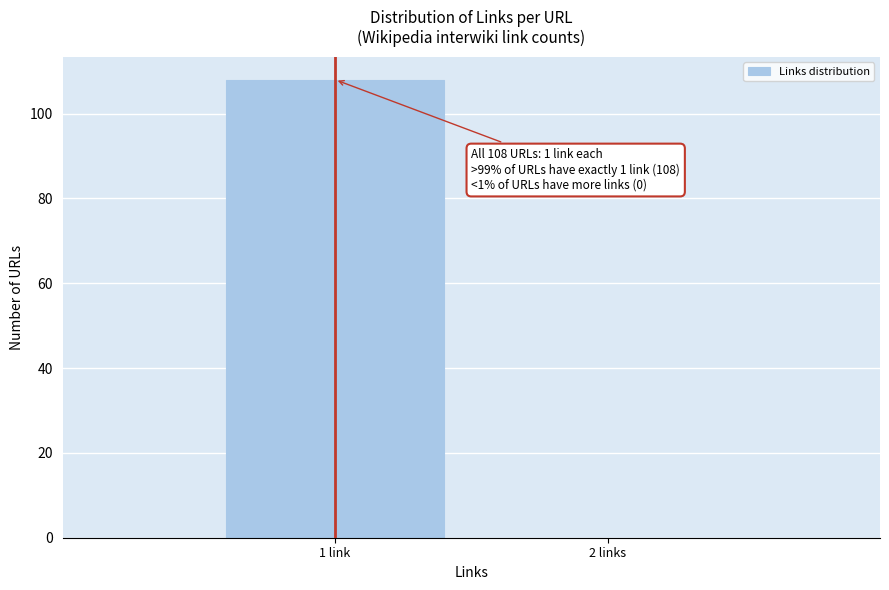

Reading right to left, what are all the values shown in this chart?

2 links=0	1 link=108